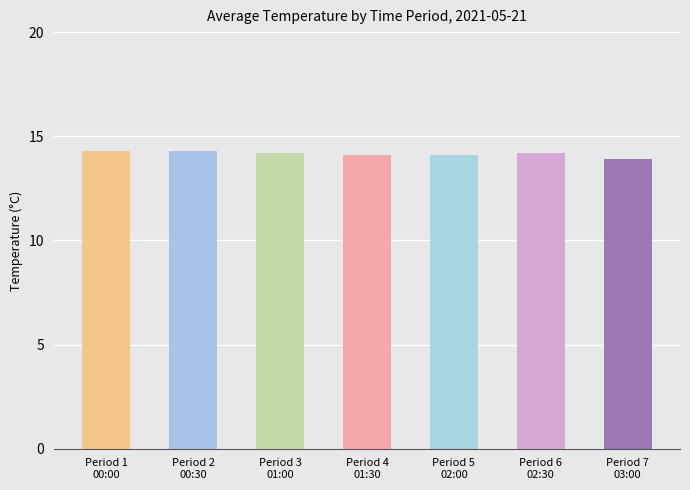

Read the value at Period 4
01:30.

14.1